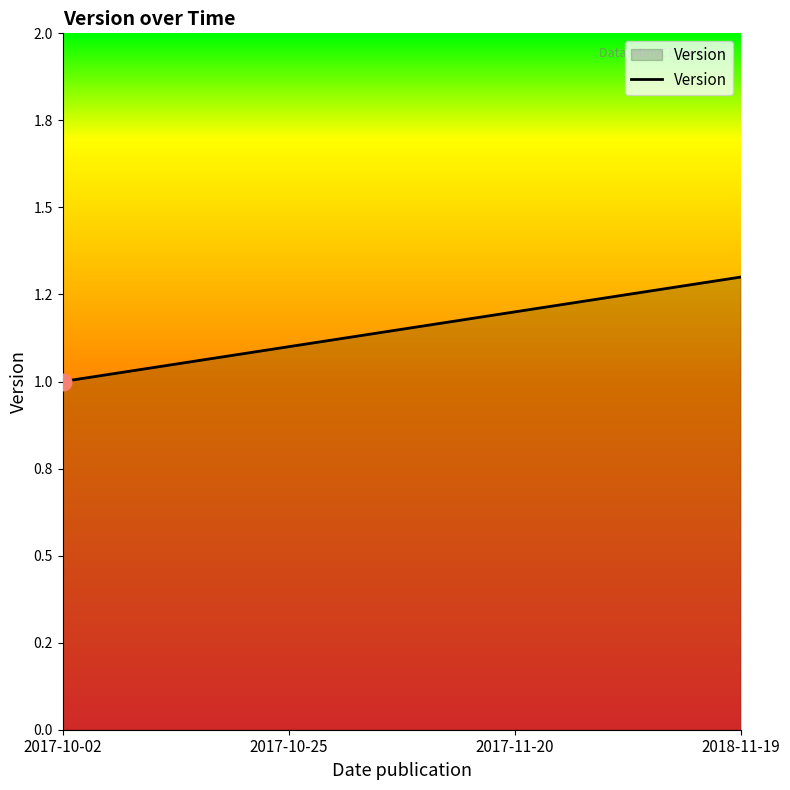

What position from the left is 2018-11-19?

4